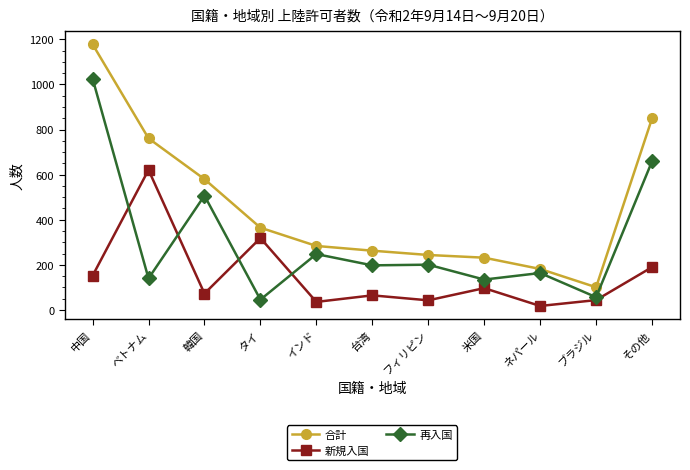

At which category is the sum across all series the highest?

中国